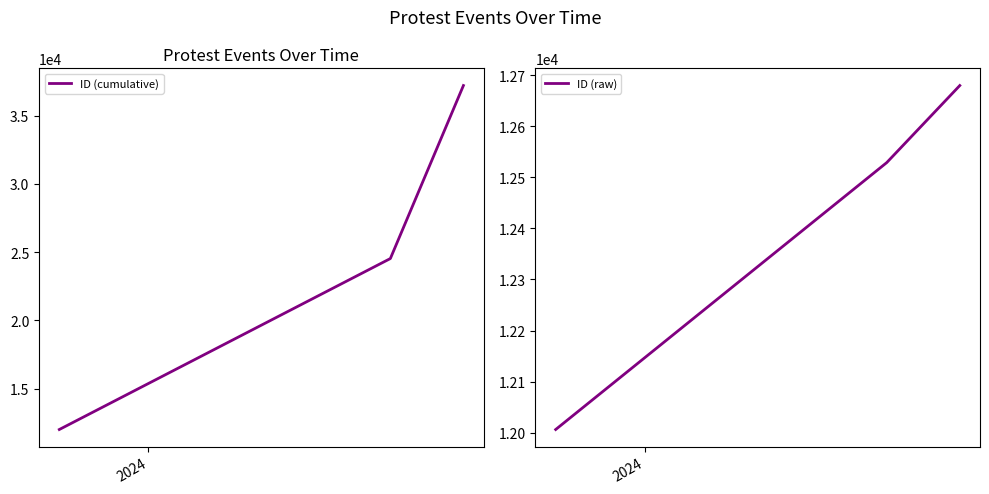

At which label is ID (raw) closest to 12343?

2024